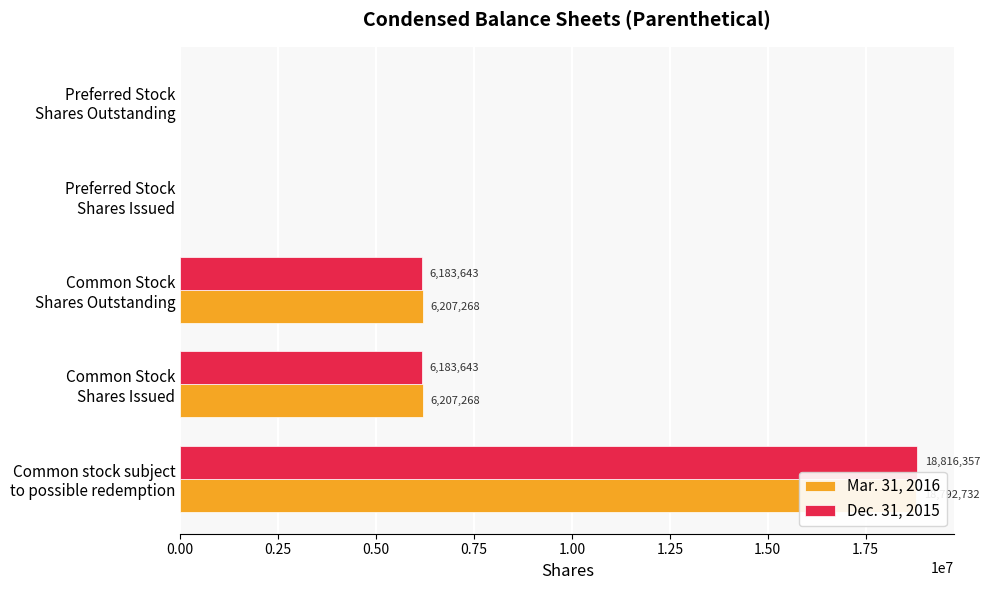

Between Common stock subject to possible redemption and Common Stock Shares Issued, which series saw the biggest shift?

Dec. 31, 2015